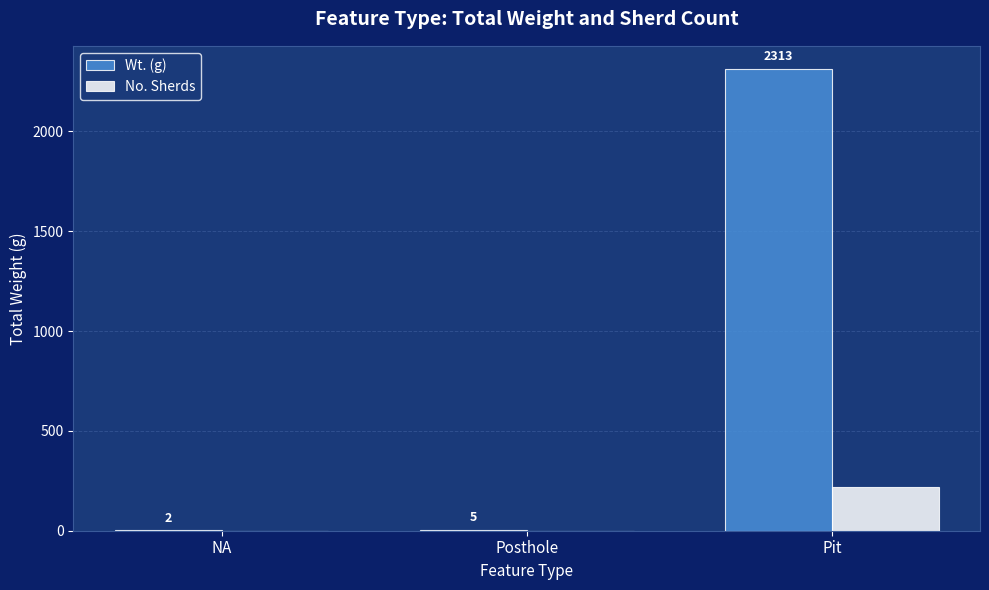

What is the sum of all No. Sherds values?

223